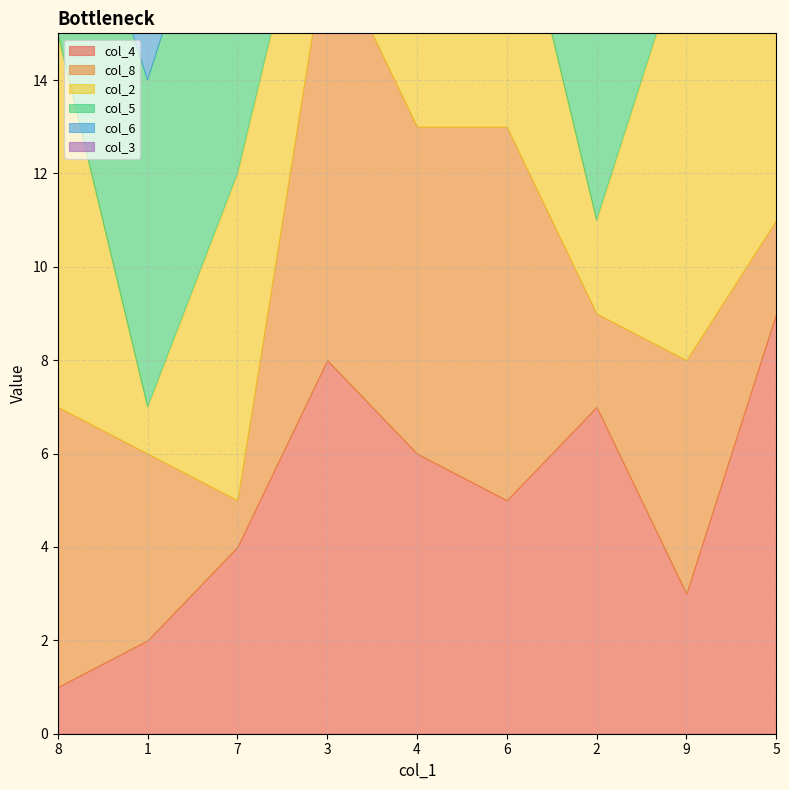

At which label does col_5 first exceed 5?

1